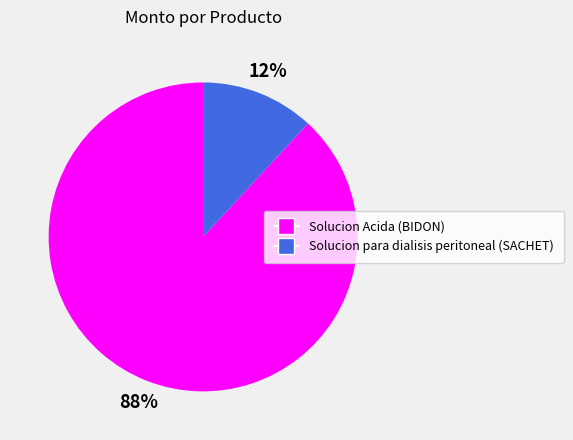

Is there a majority slice in this chart?

Yes